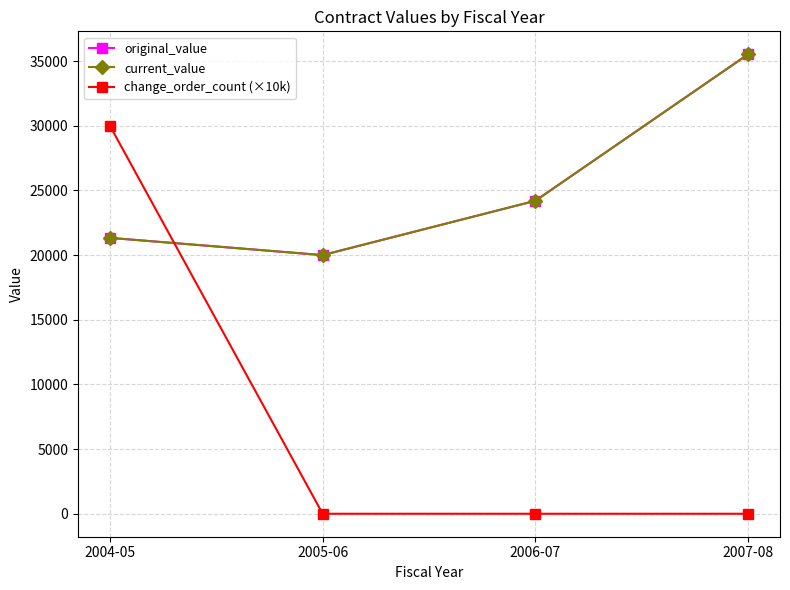

Does the chart display data point markers on the line(s)?

Yes